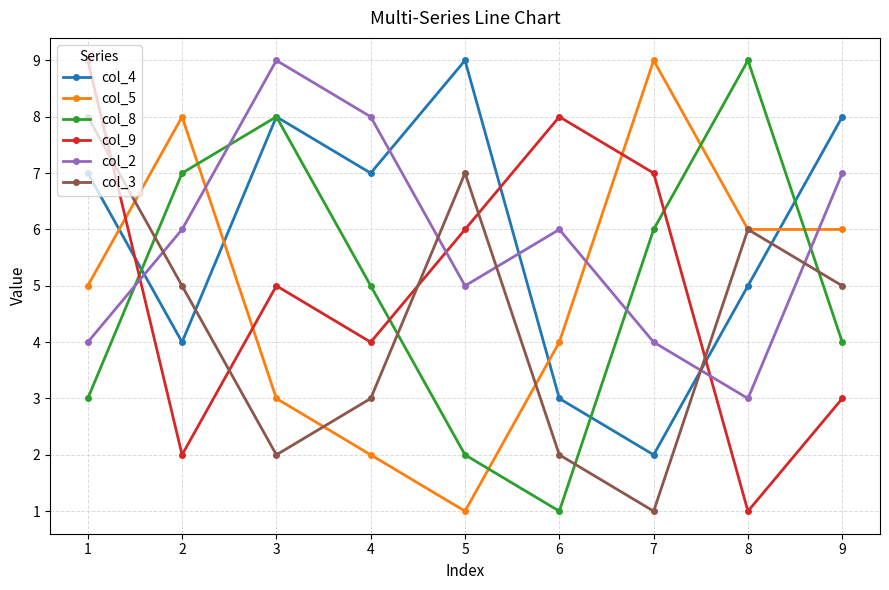

At which category is the sum across all series the highest?

1